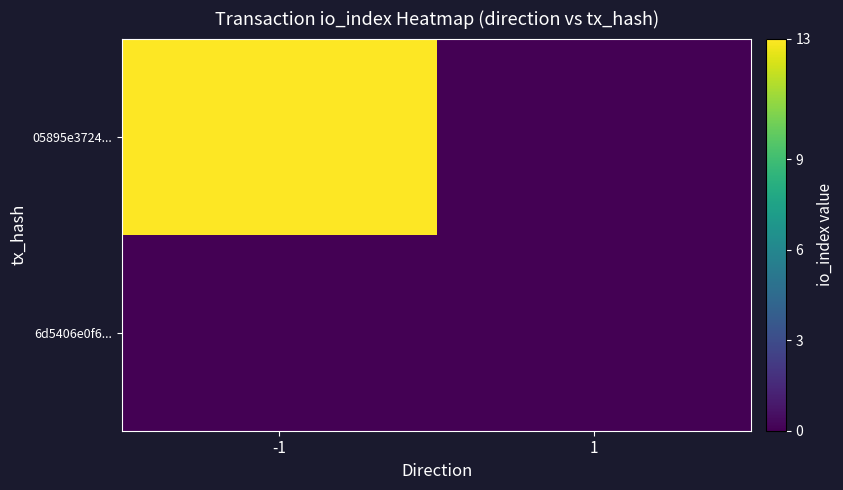

Reading left to right, what are all the values shown in this chart?

6d5406e0f6...: -1=0	1=0
05895e3724...: -1=13	1=0